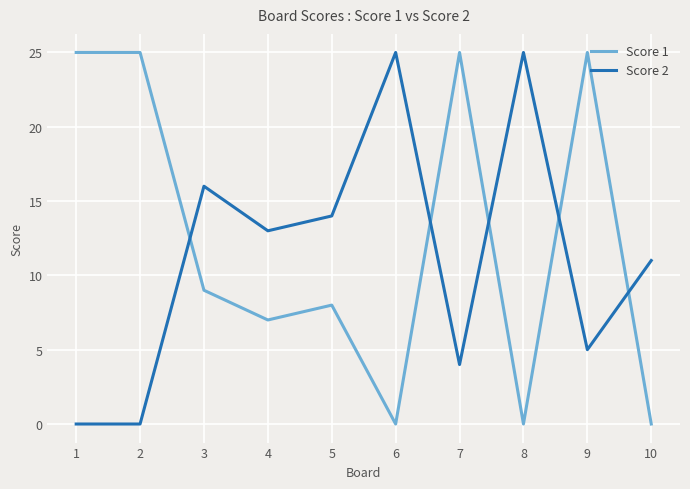

How many times do Score 2 and Score 1 cross each other?

5